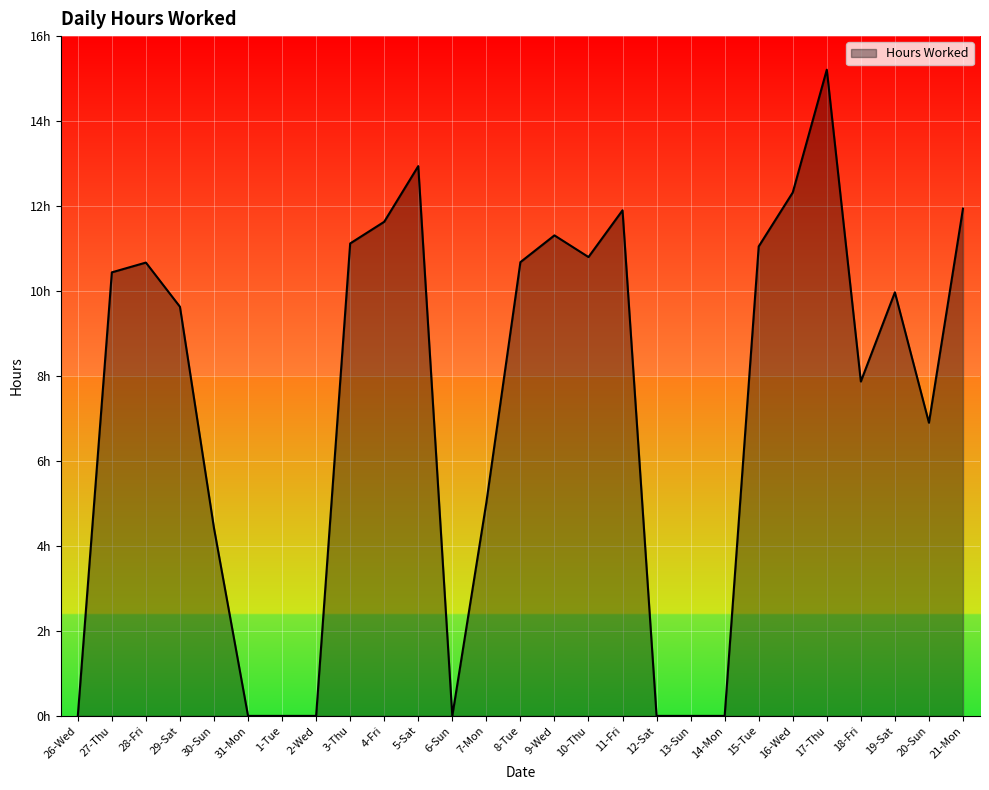

Does the chart have visible grid lines?

Yes